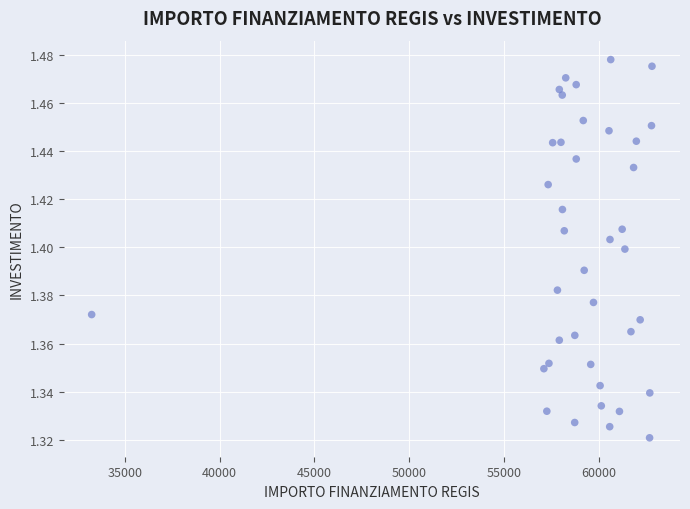

What is the range of X values (max minus min)?

29525.3